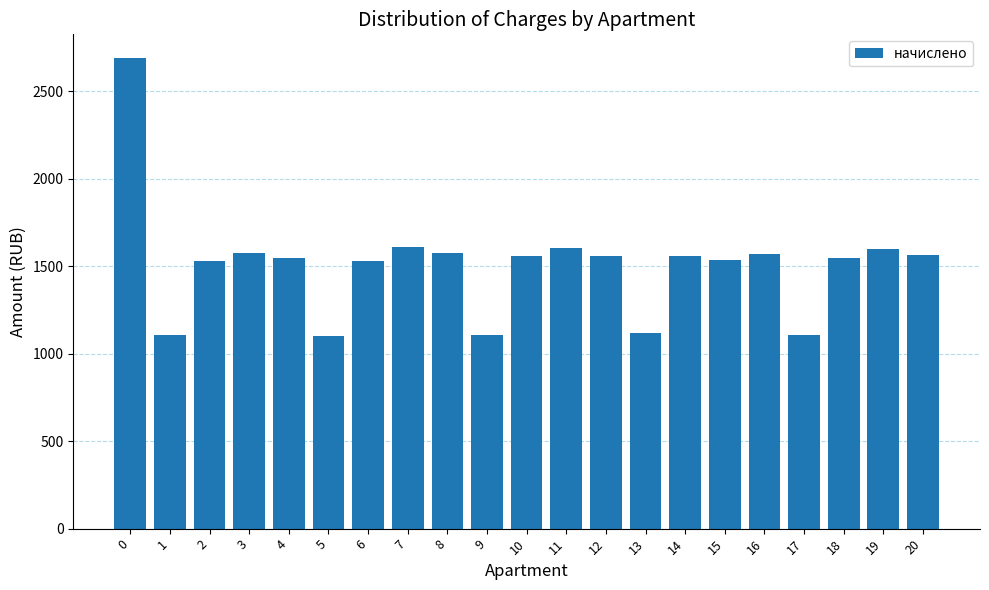

Approximately how many times larger is the value at 5 compared to 10?

0.7